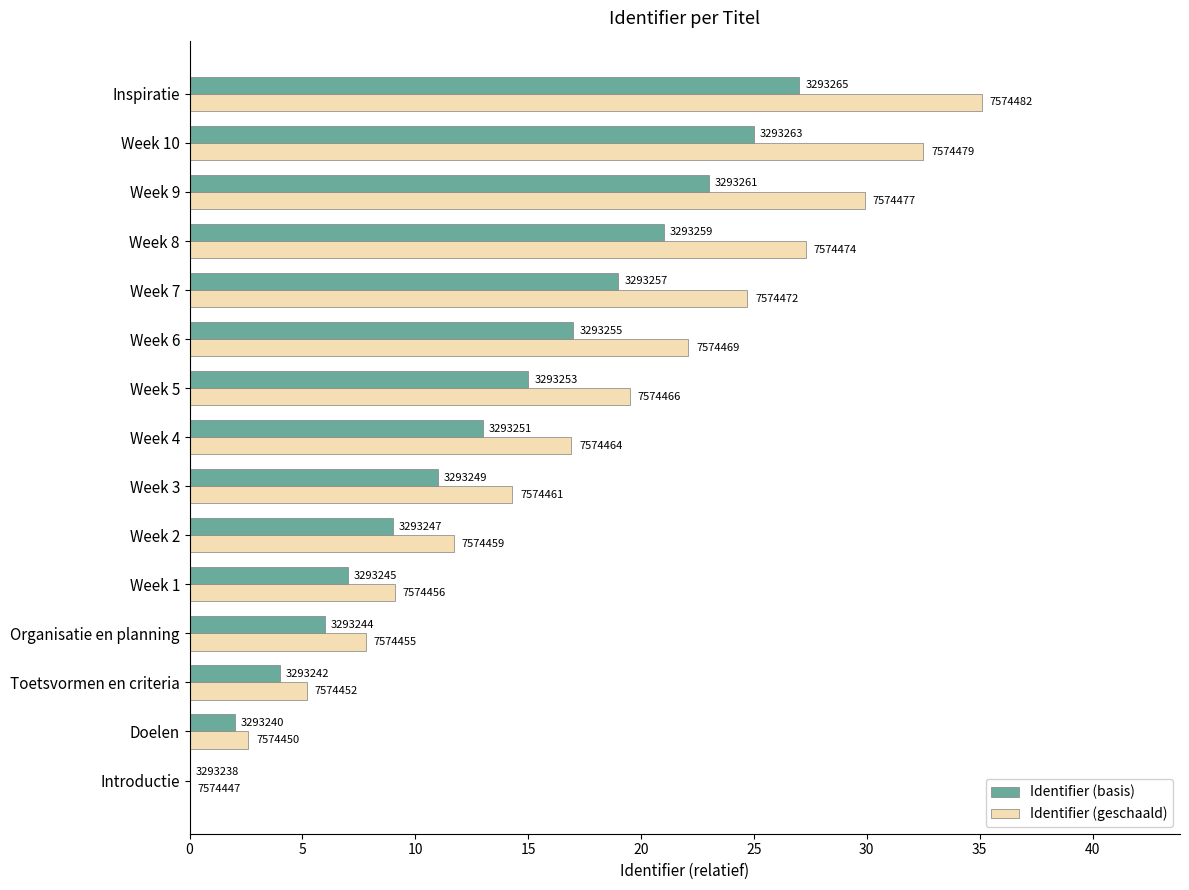

What are all the series names shown in the legend?

Identifier (basis), Identifier (geschaald)